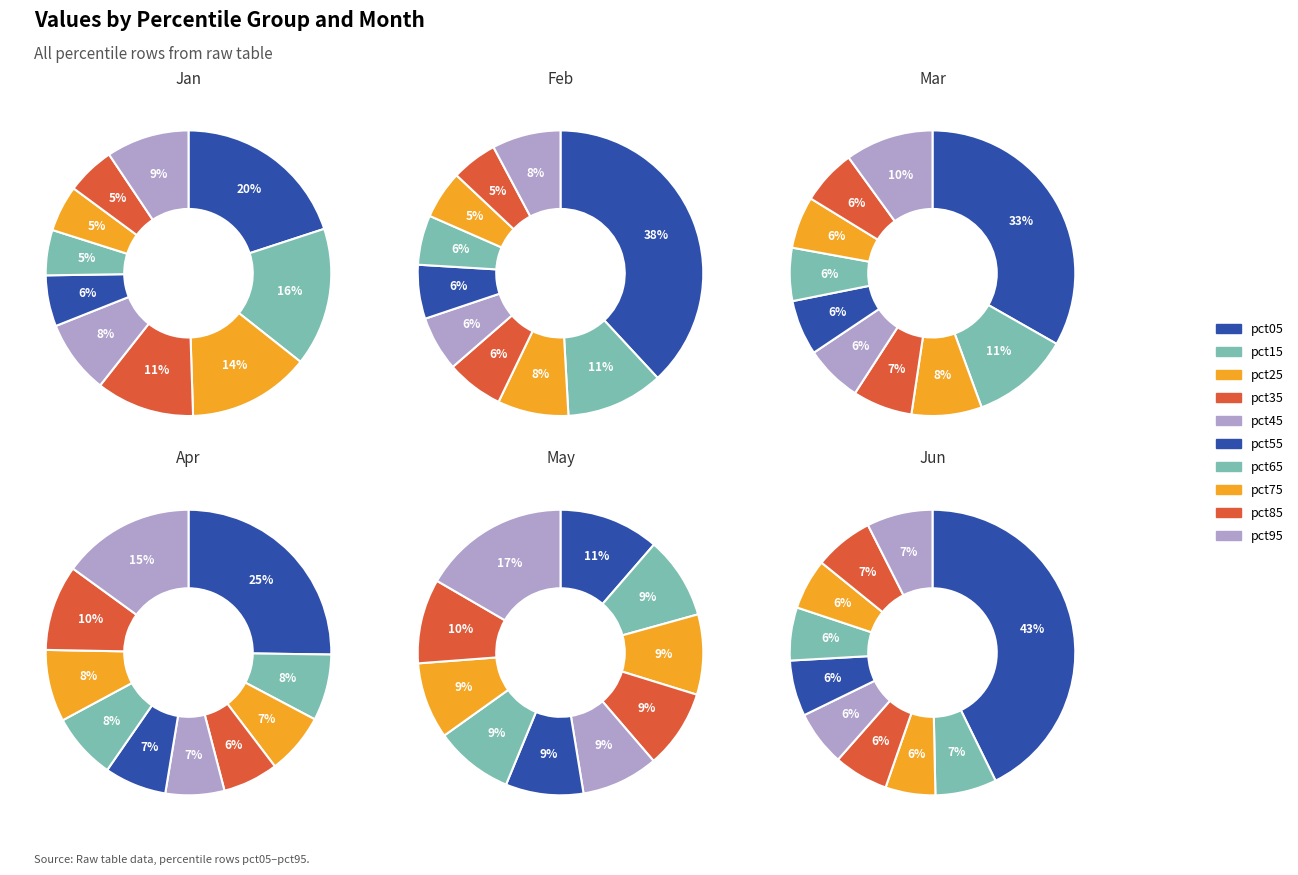

How much of the chart is everything except pct05?

80.0%